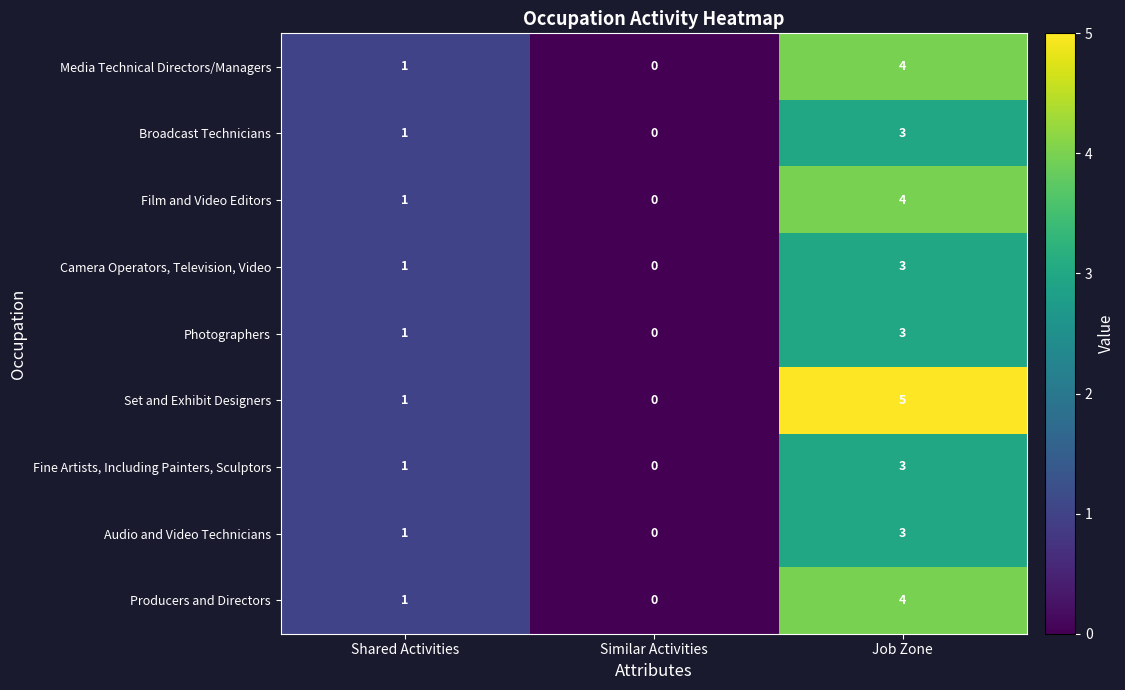

List the labels in order of Fine Artists, Including Painters, Sculptors value, largest first.

Job Zone, Shared Activities, Similar Activities